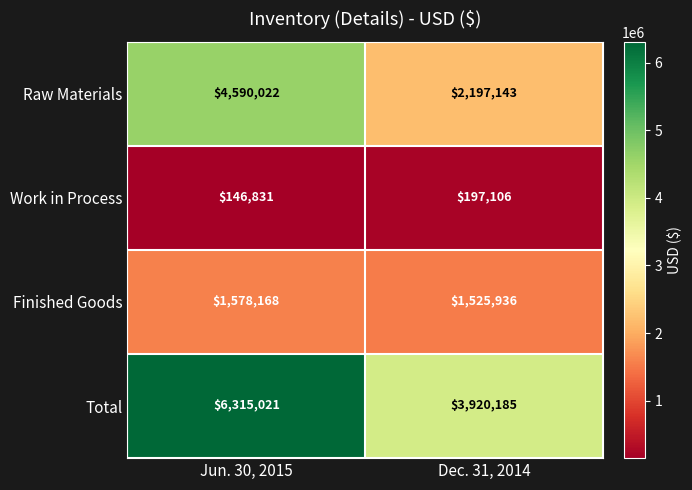

Which series has the largest range (max minus min)?

Total